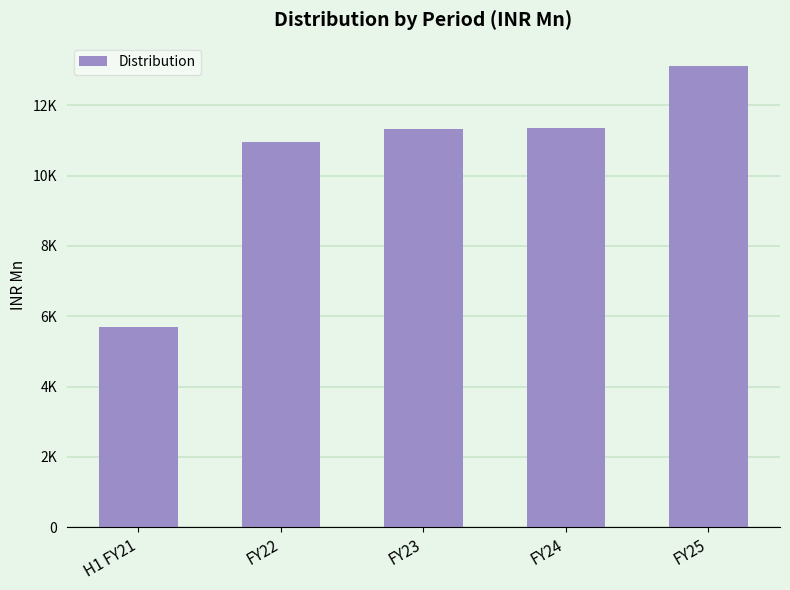

List the labels in order of value, largest first.

FY25, FY24, FY23, FY22, H1 FY21